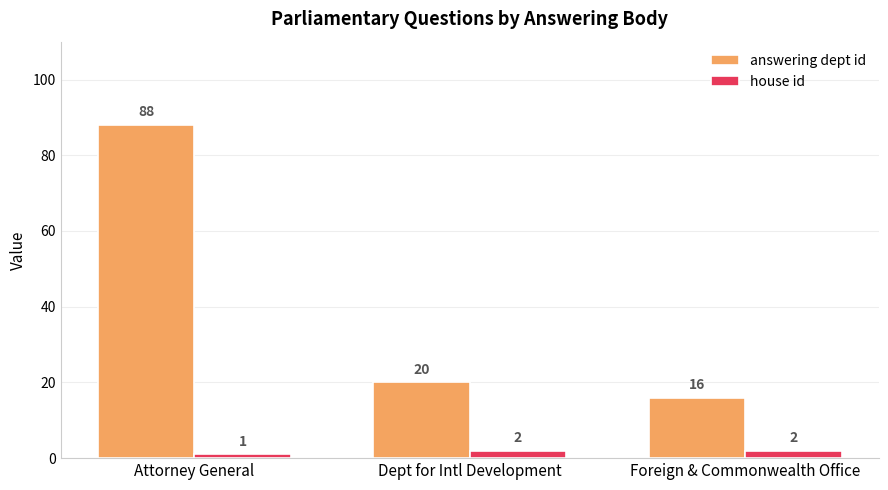

At which label does answering dept id first exceed 20?

Attorney General